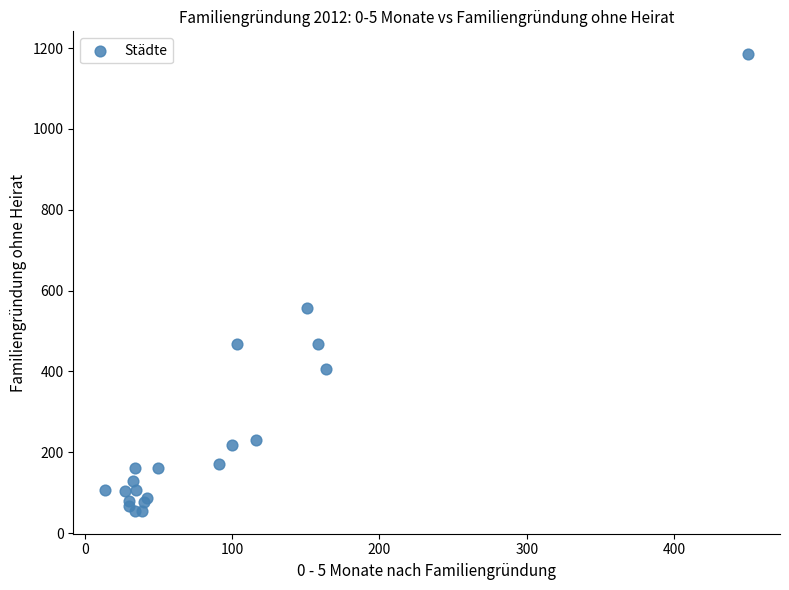

What Y value in the scatter plot is closest to 620?

557